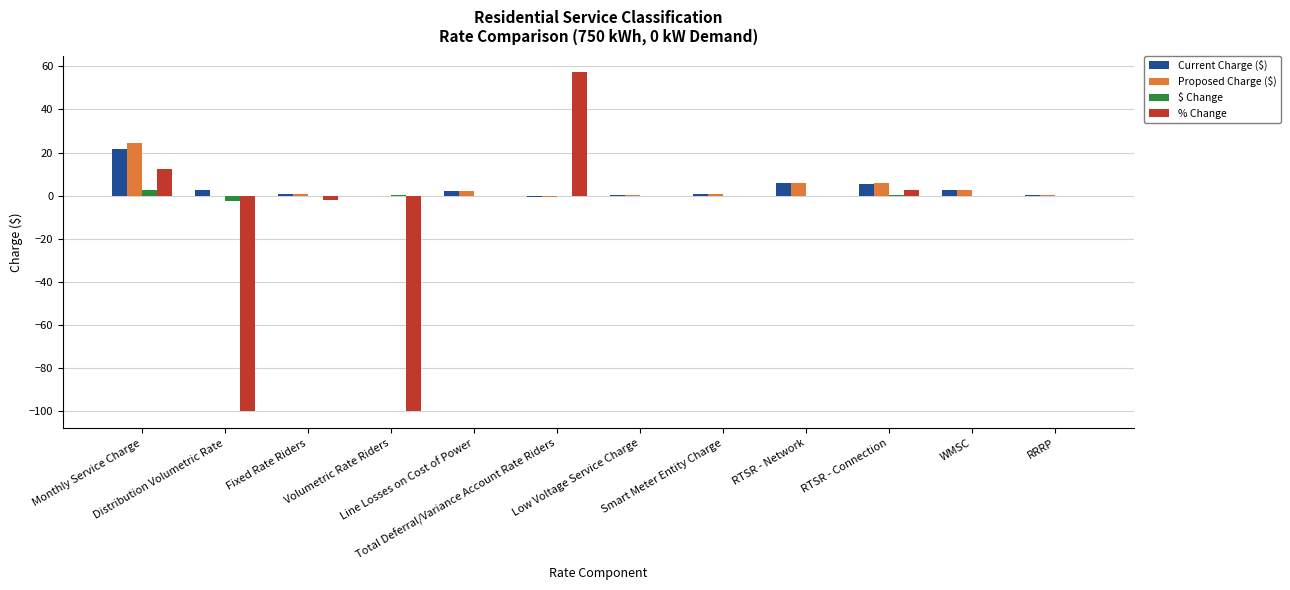

The % Change series shows -94.0 at Low Voltage Service Charge. True or false?

False